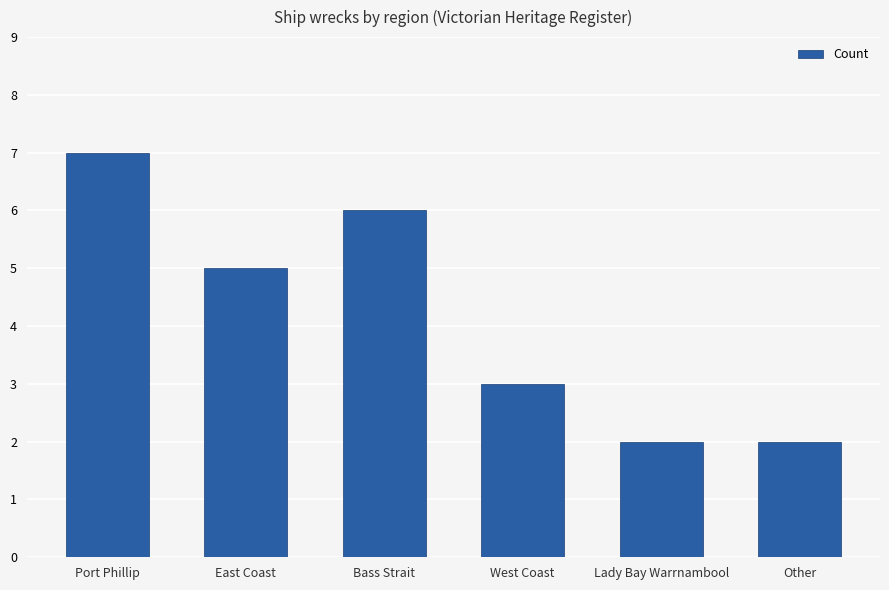

True or false: the data shows 6 at Bass Strait.

True